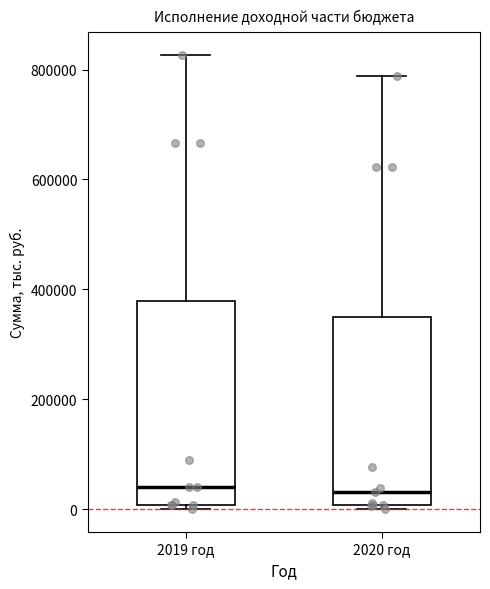

Reading left to right, transcribe this box plot: for each box, give where its median line is, the range the box spans, and where its two whiskers end, as read against the y-axis. The values are not printed on the chart, so give them approximately, as read against the axis.

2019 год: median 40000, box 0 to 380000, whiskers 0 (just below the box's lower edge) to 820000
2020 год: median 40000, box 0 to 340000, whiskers 0 (just below the box's lower edge) to 780000